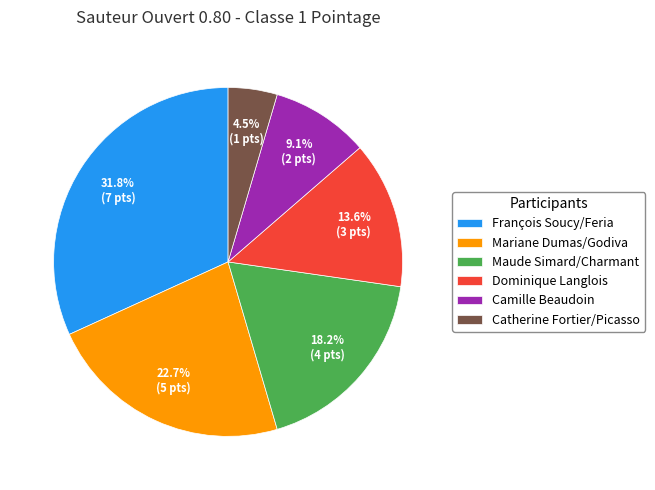

Rank the categories by value from highest to lowest.

François Soucy/Feria, Mariane Dumas/Godiva, Maude Simard/Charmant, Dominique Langlois, Camille Beaudoin, Catherine Fortier/Picasso